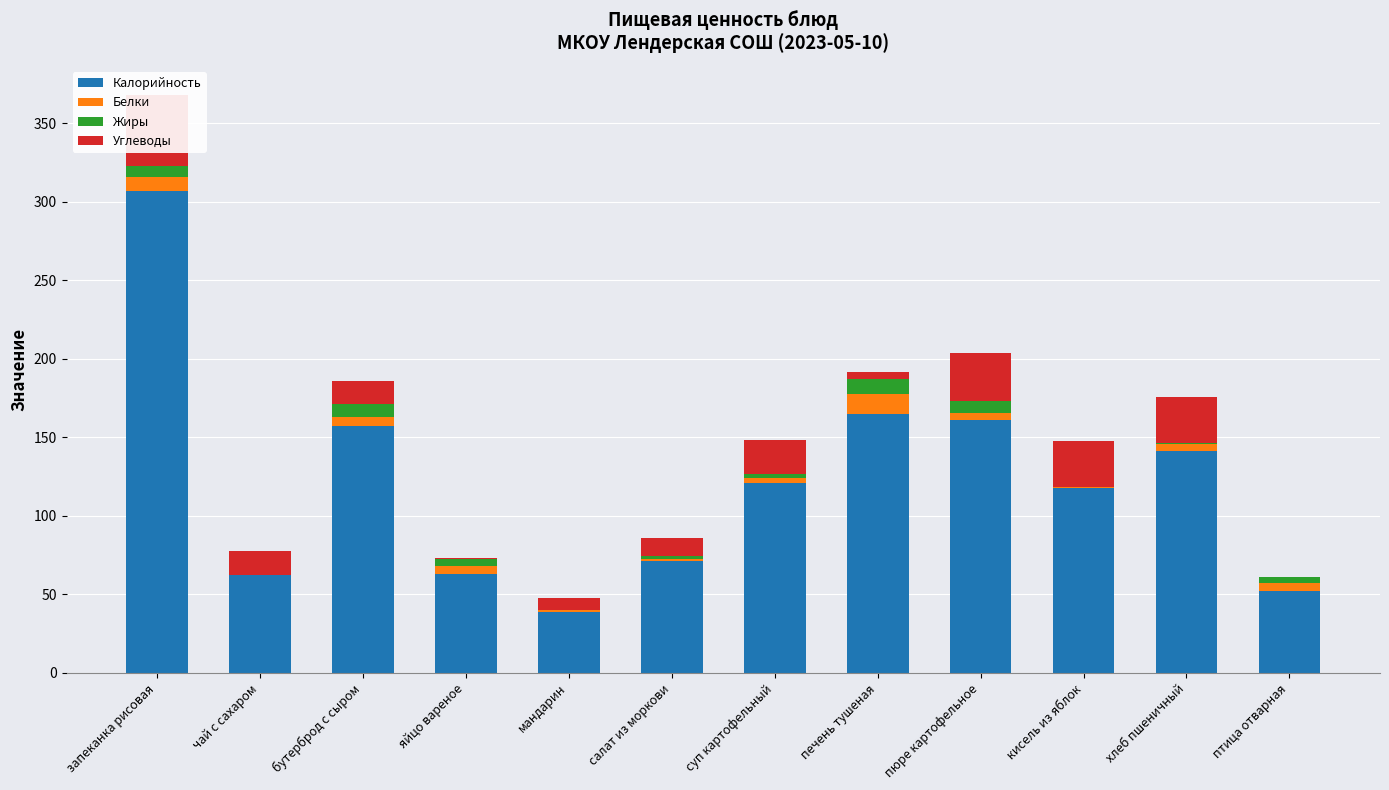

Rank the categories by Калорийность value from lowest to highest.

мандарин, птица отварная, чай с сахаром, яйцо вареное, салат из моркови, кисель из яблок, суп картофельный, хлеб пшеничный, бутерброд с сыром, пюре картофельное, печень тушеная, запеканка рисовая